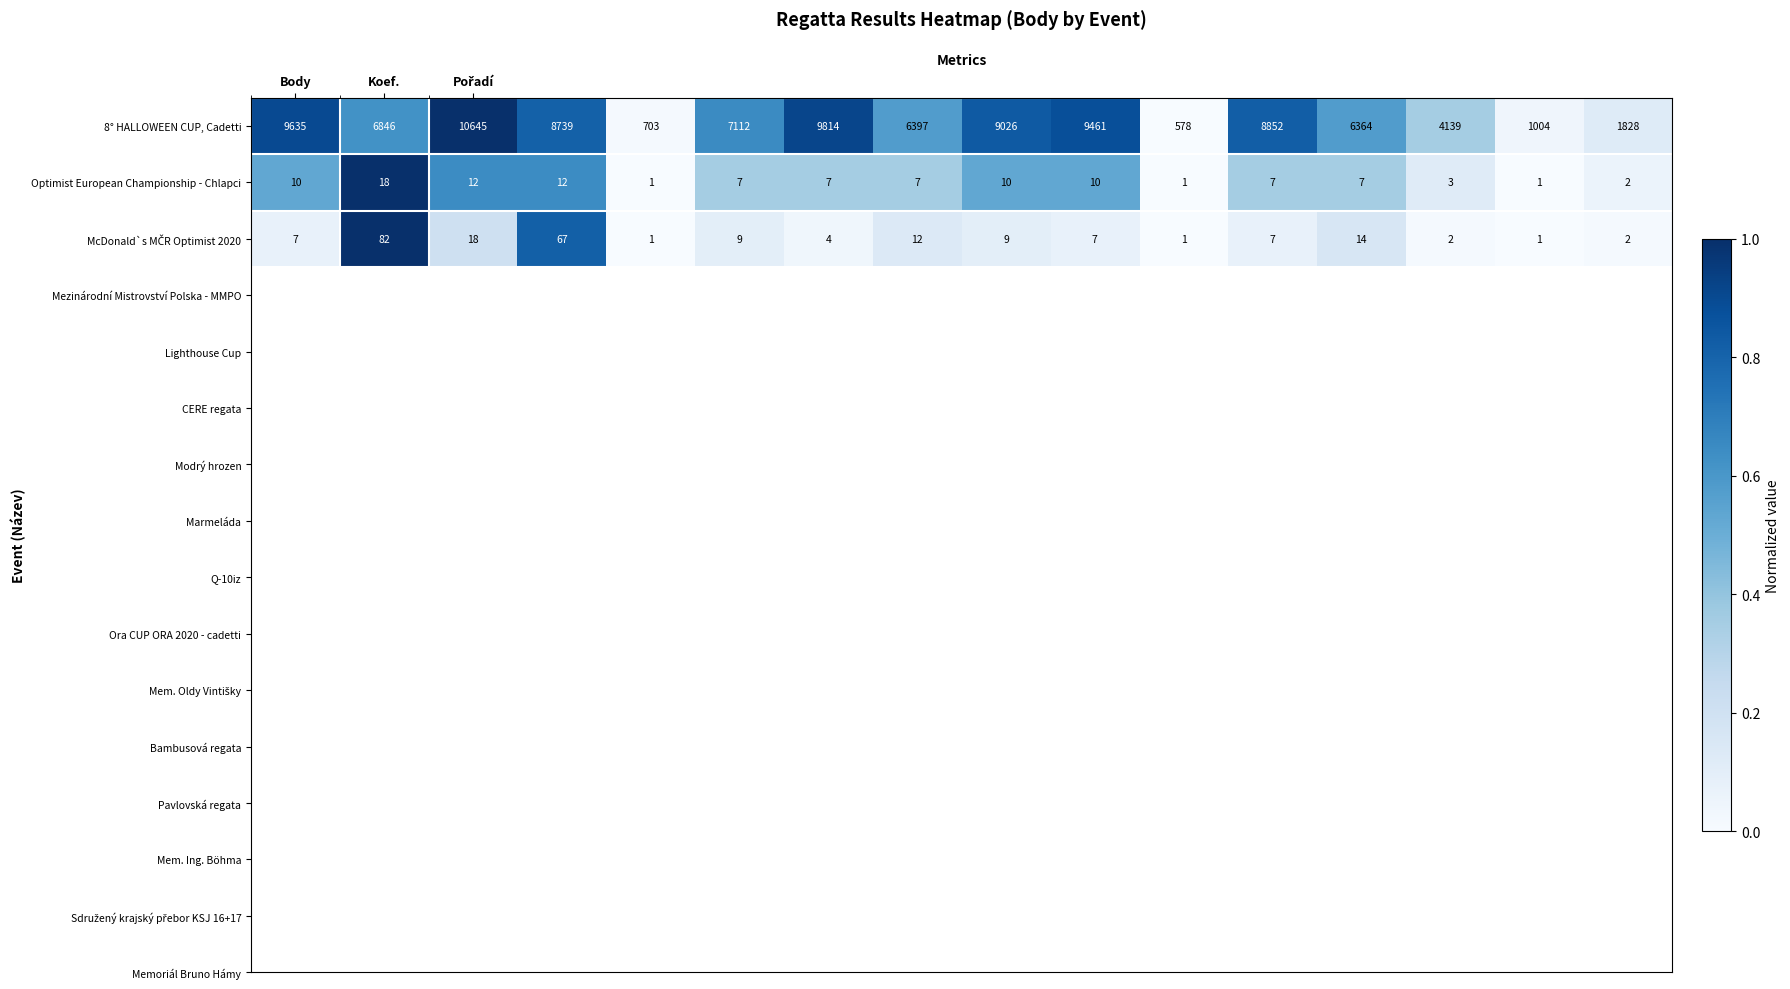

What is the sum of all Optimist European Championship - Chlapci values?

115